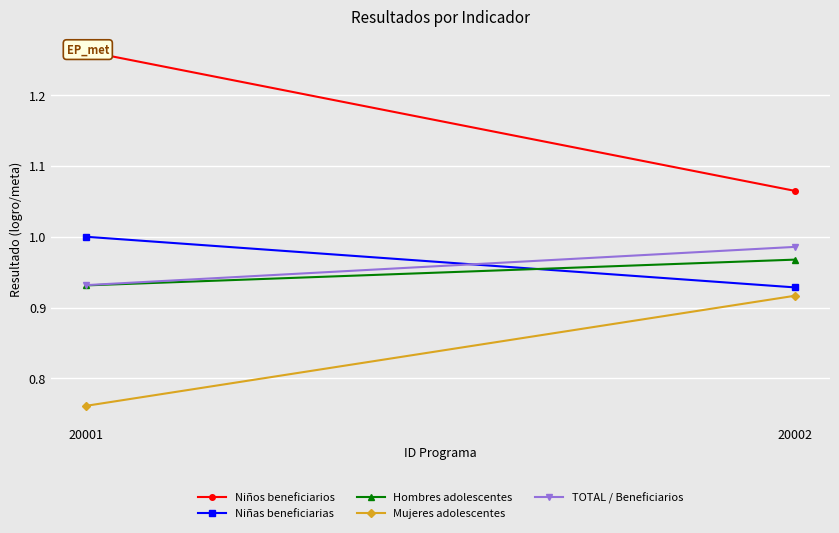

What is the difference between the maximum and minimum values in the Niños beneficiarios series?

0.2